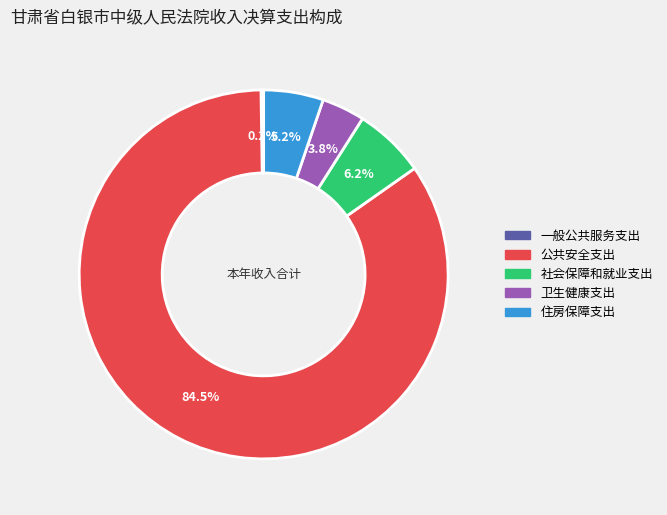

To the nearest percent, what is the difference between the 公共安全支出 and 卫生健康支出 slice percentages?

81%